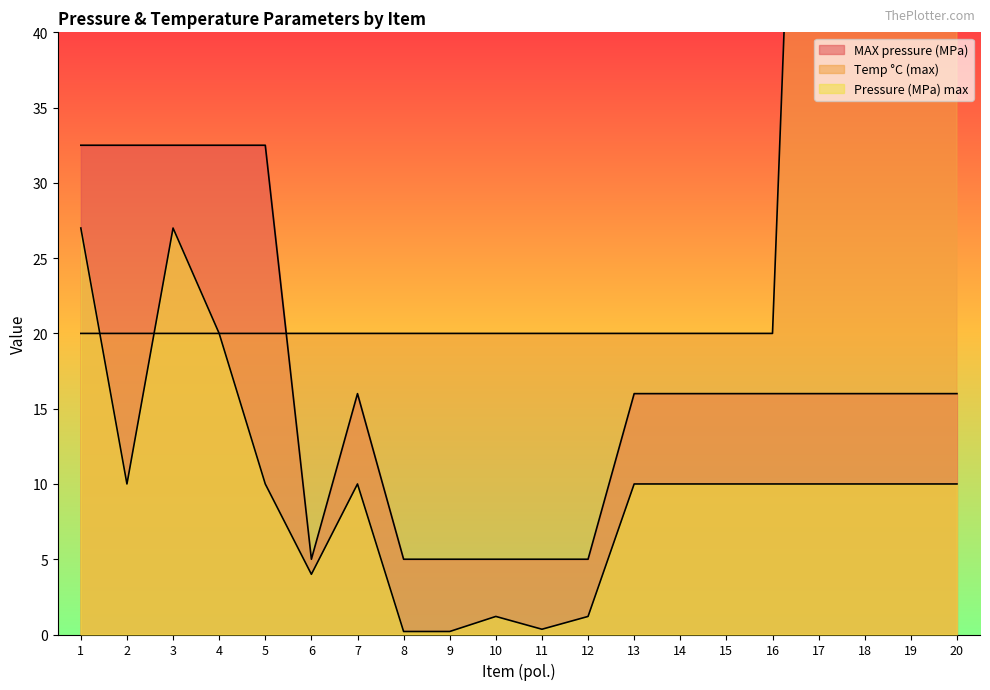

The MAX pressure (MPa) series shows 7.7 at 9. True or false?

False